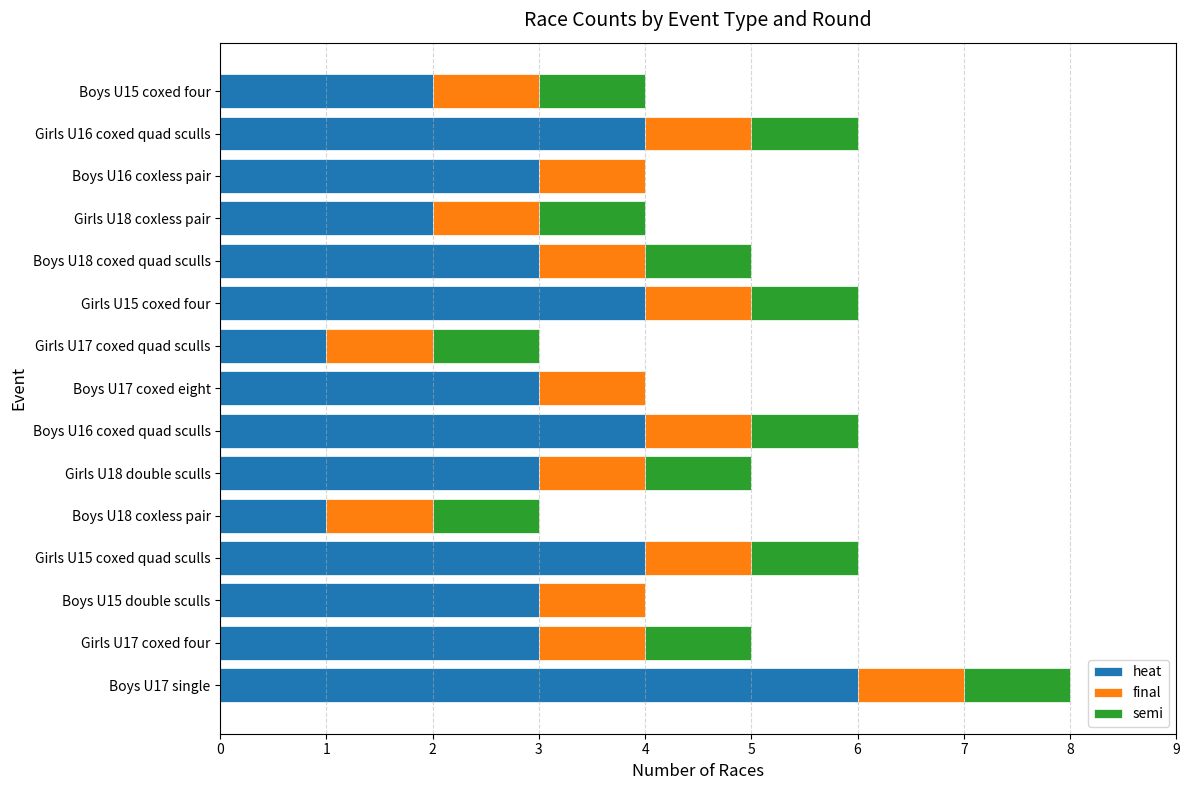

True or false: heat has a value of 1 at Girls U18 double sculls.

False